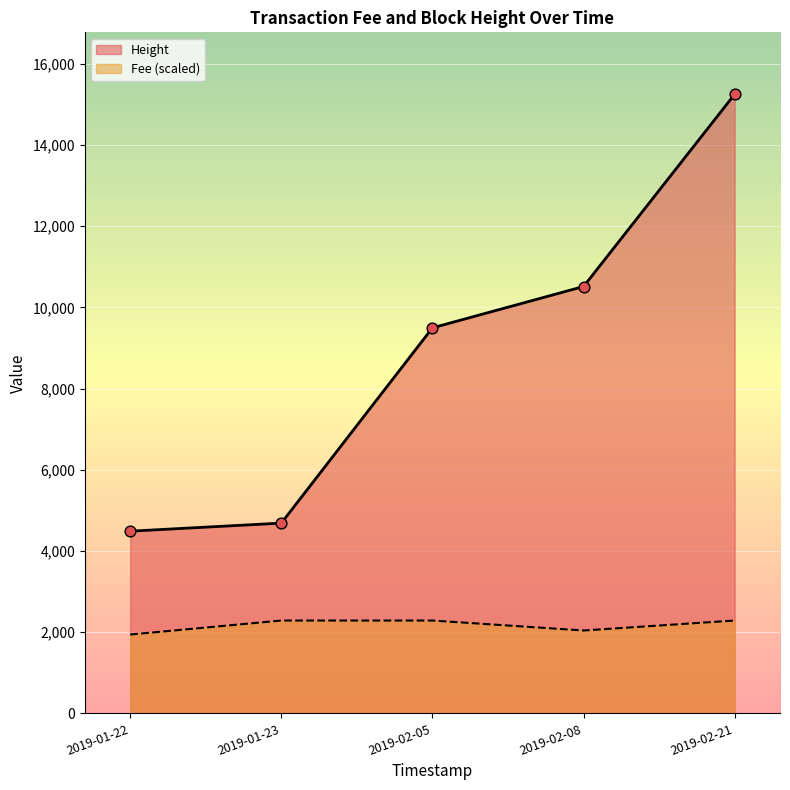

What are all the series names shown in the legend?

Height, Fee (scaled)